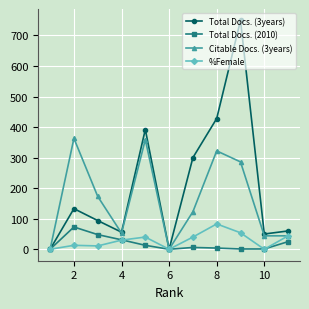

What is the sum of all Total Docs. (2010) values?

202